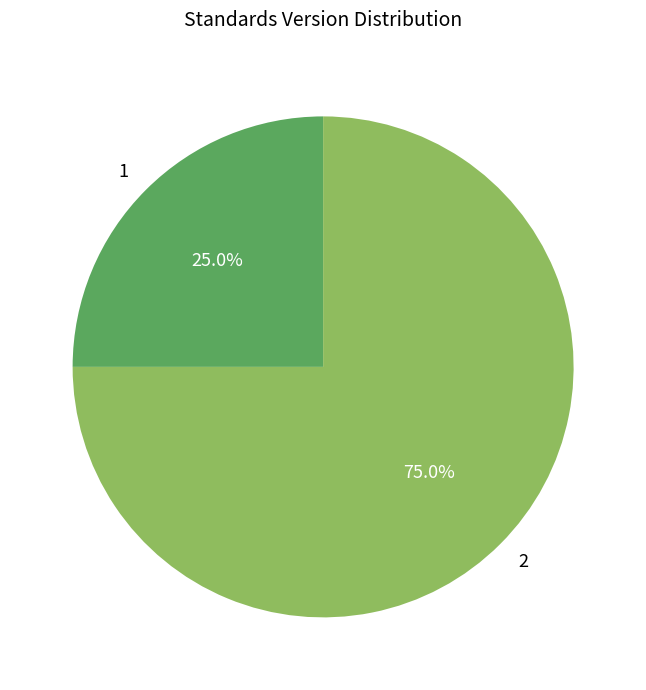

Approximately how many times larger is the value at 1 compared to 2?

0.3